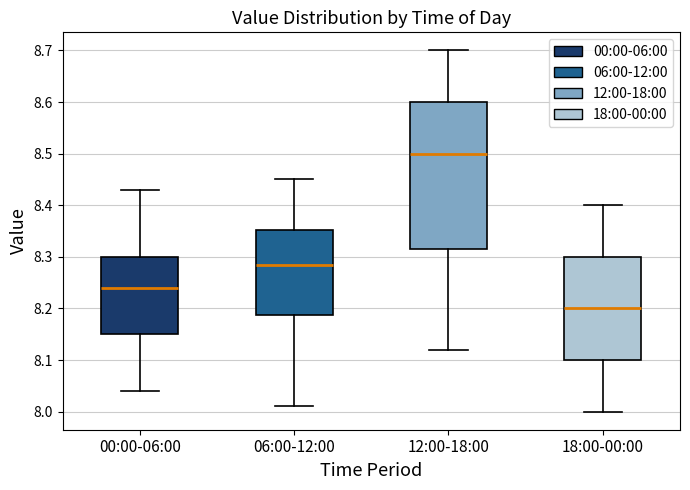

Reading left to right, transcribe this box plot: for each box, give where its median line is, the range the box spans, and where its two whiskers end, as read against the y-axis. The values are not printed on the chart, so give them approximately, as read against the axis.

00:00-06:00: median 8.24, box 8.15 to 8.30, whiskers 8.04 to 8.43
06:00-12:00: median 8.29, box 8.19 to 8.35, whiskers 8.01 to 8.45
12:00-18:00: median 8.50, box 8.32 to 8.60, whiskers 8.12 to 8.70
18:00-00:00: median 8.20, box 8.10 to 8.30, whiskers 8.00 to 8.40